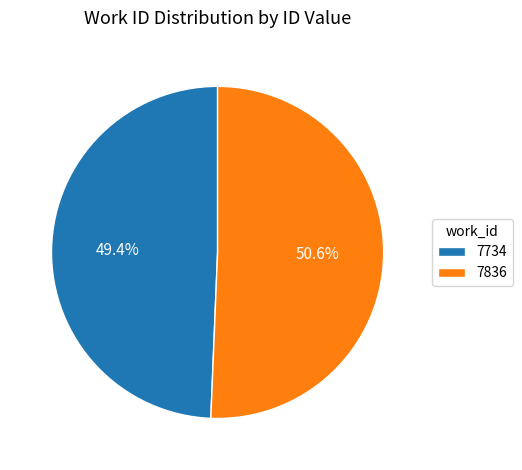

What is the majority slice?

7836